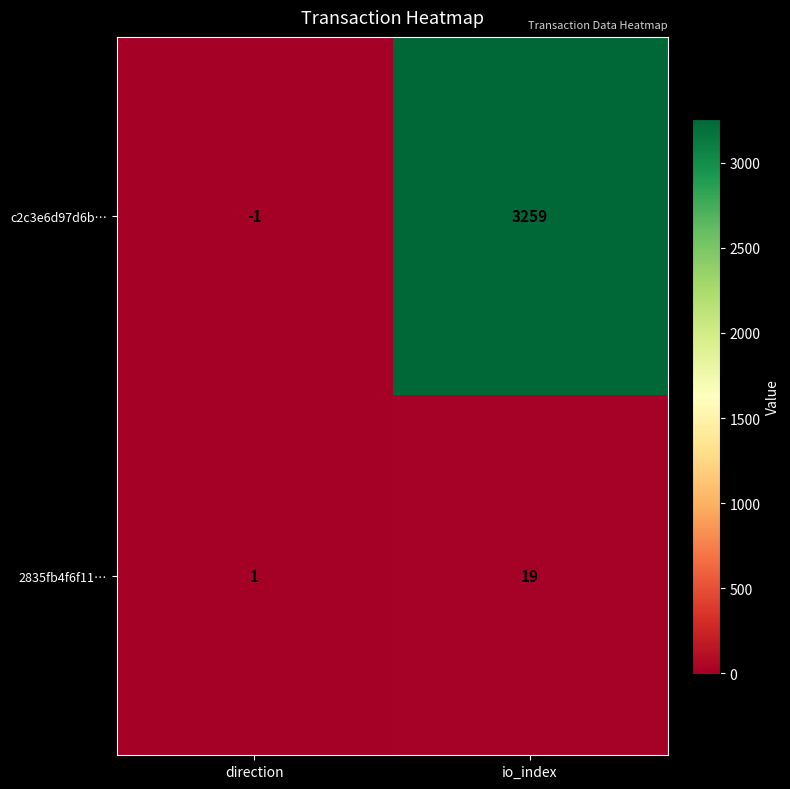

What is the average value of the c2c3e6d97d6b… series?

1629